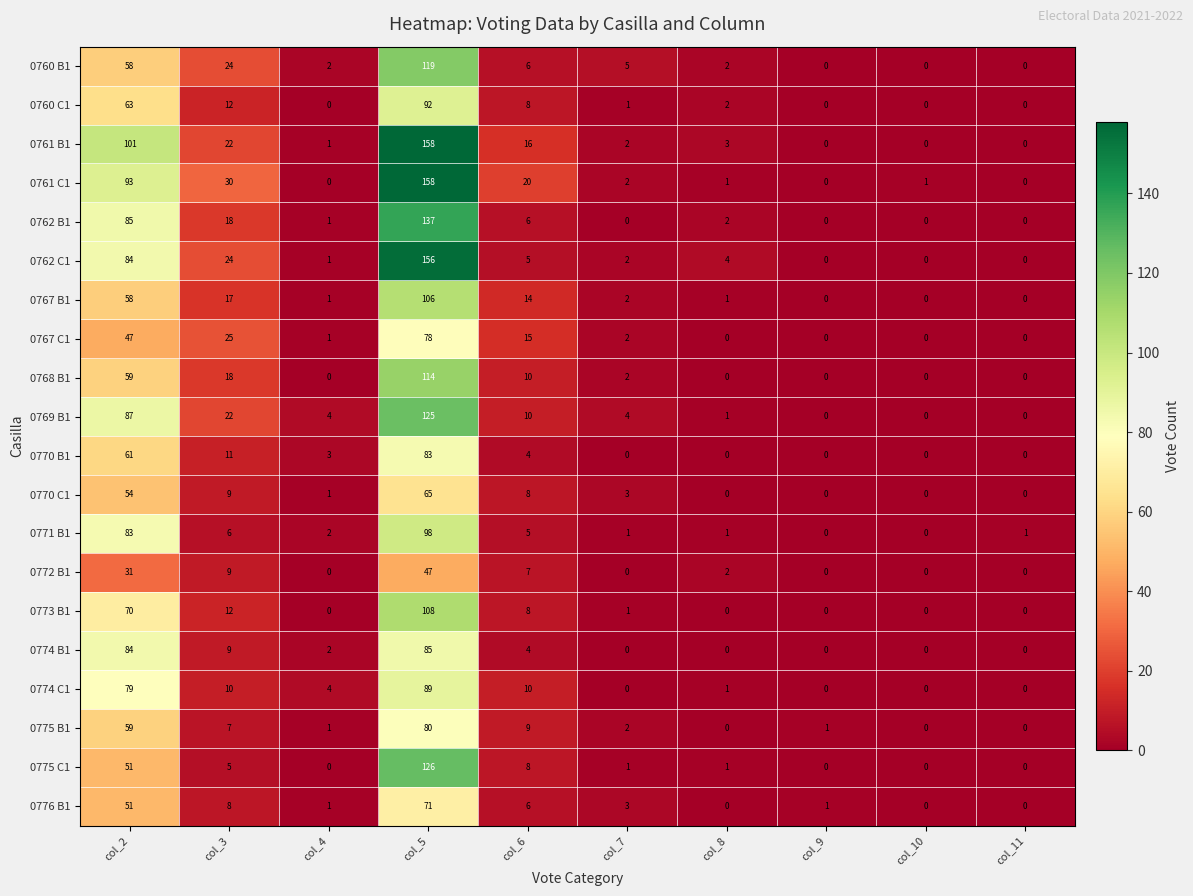

What is the sum of all 0760 C1 values?

178